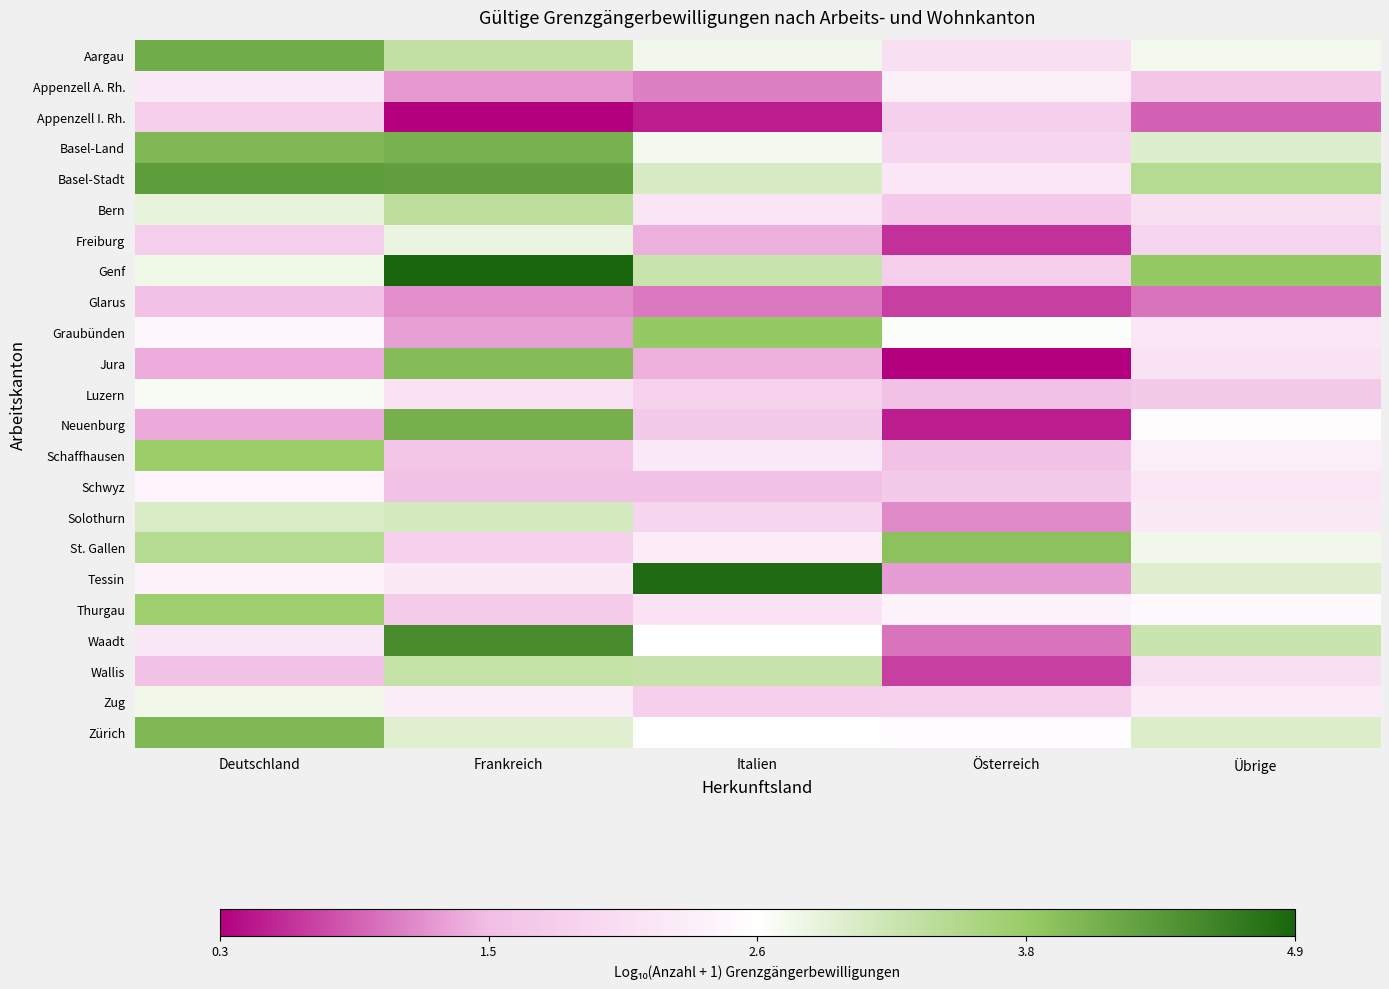

Which series changed the most between Italien and Übrige?

Tessin